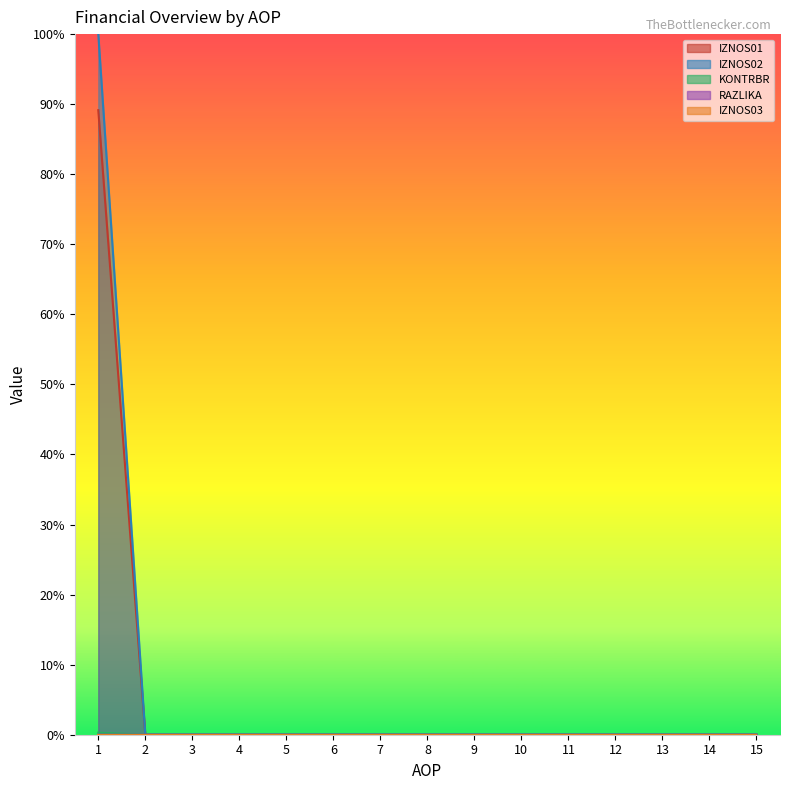

At how many categories does at least one series exceed 0?

1